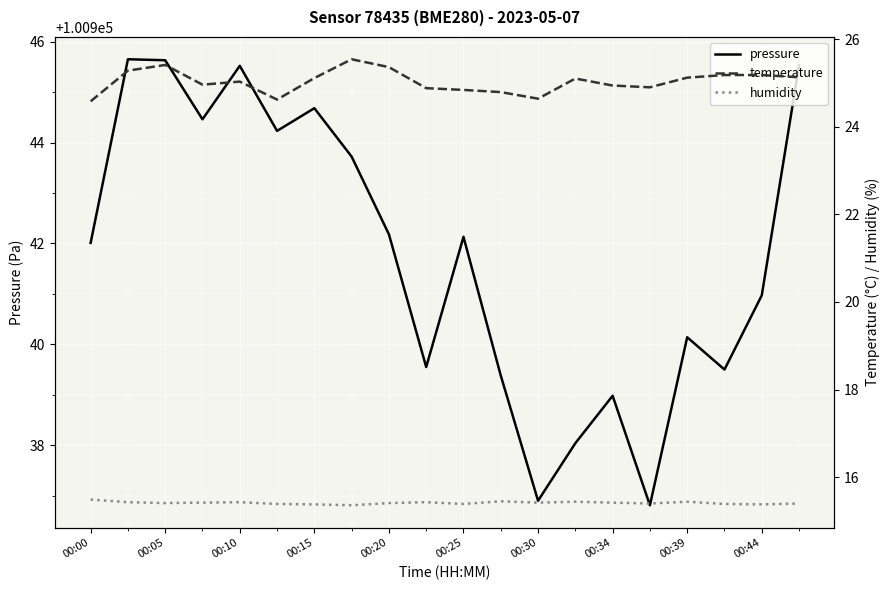

Is it true that pressure equals 100942.0 at 00:00?

True